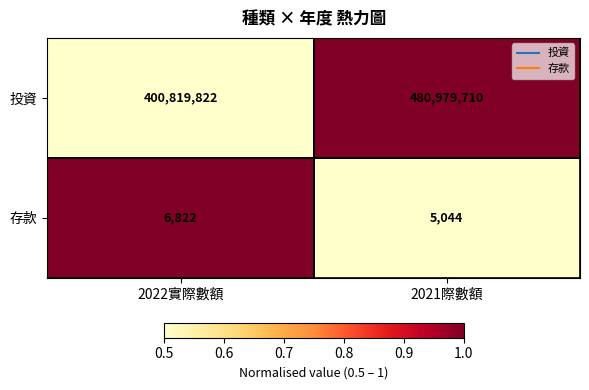

What value does the 存款 series have at 2021際數額, to the nearest 10?

5040